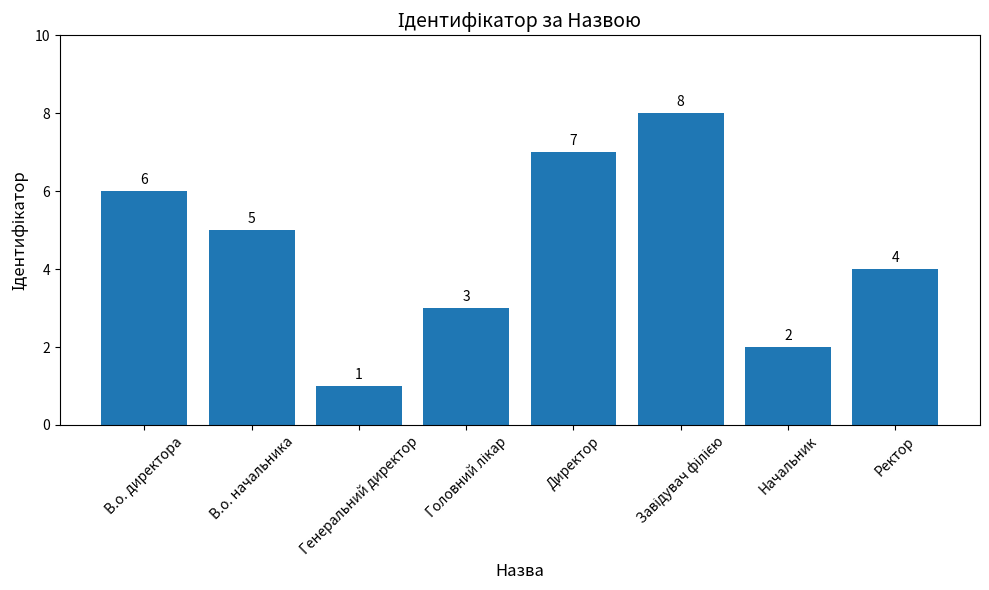

How many bars are there in total?

8